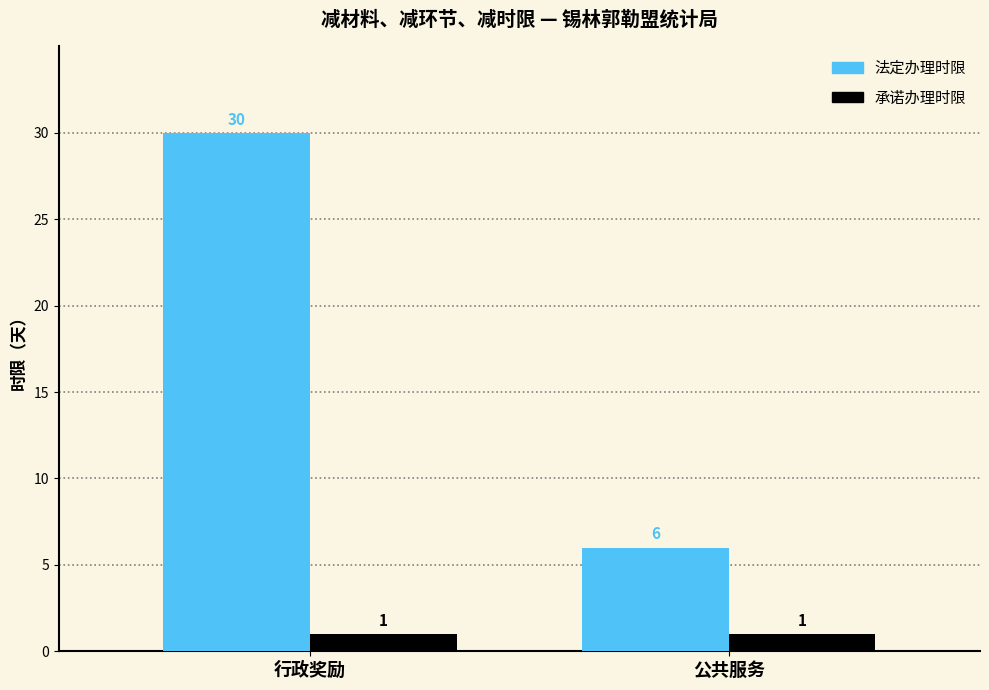

Reading left to right, transcribe all the data shown in this chart.

法定办理时限: 行政奖励=30	公共服务=6
承诺办理时限: 行政奖励=1	公共服务=1